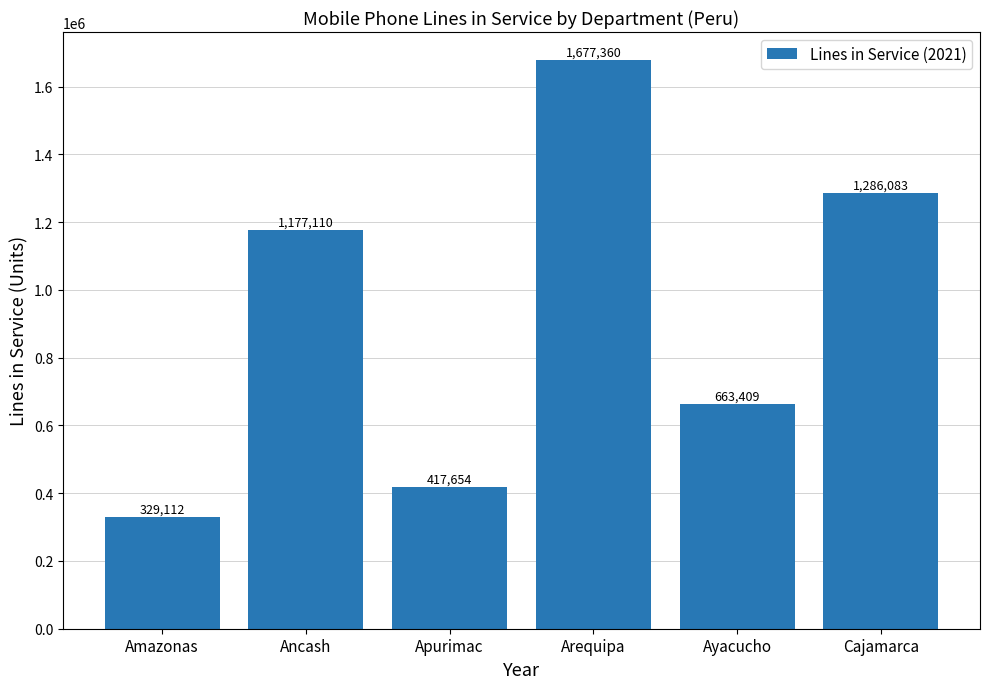

What is the maximum value shown in the chart?

1677360